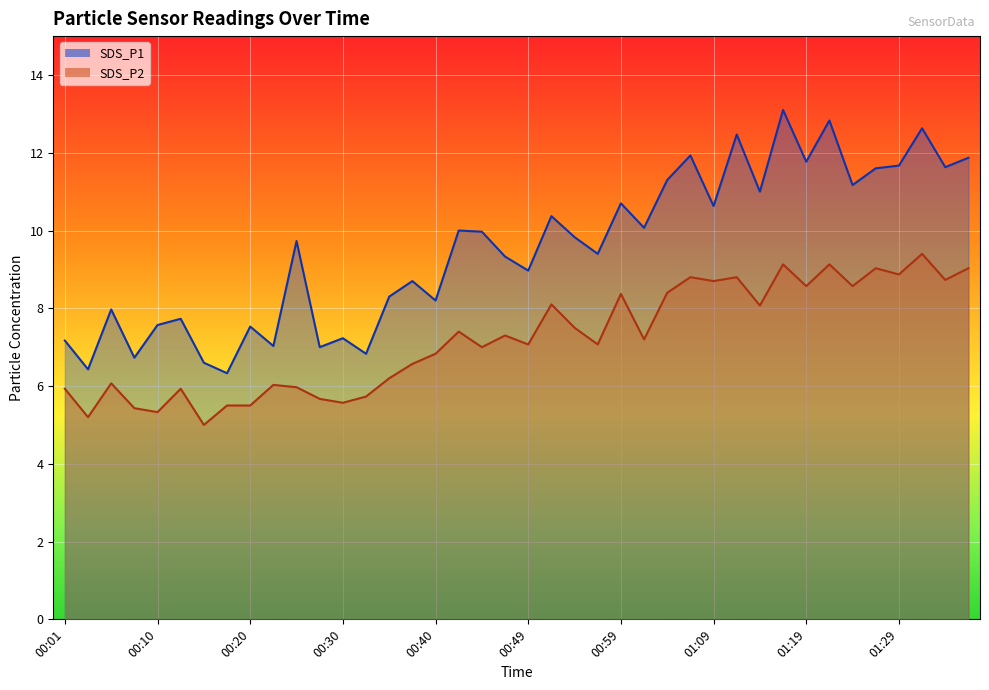

Is the value of SDS_P2 at 01:19 greater than the value of SDS_P1 at 00:32?

Yes